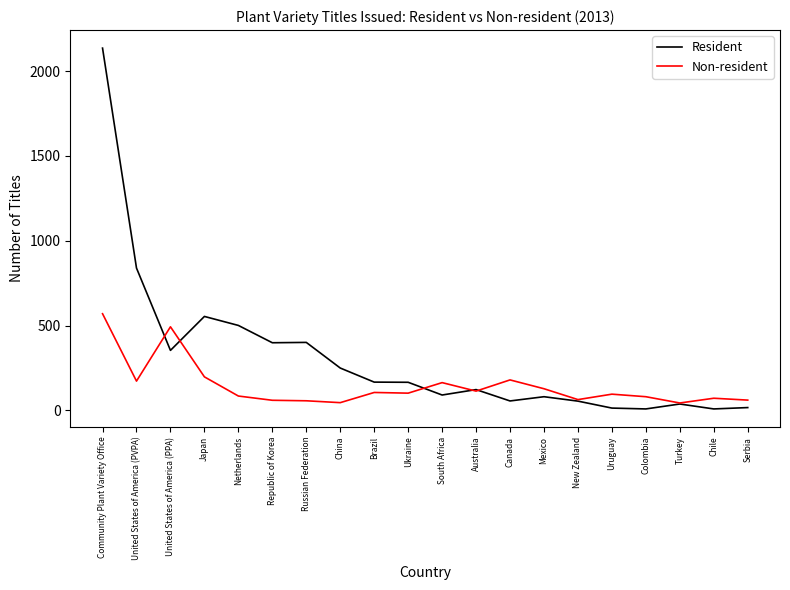

List the series in order of their overall mean, highest first.

Resident, Non-resident